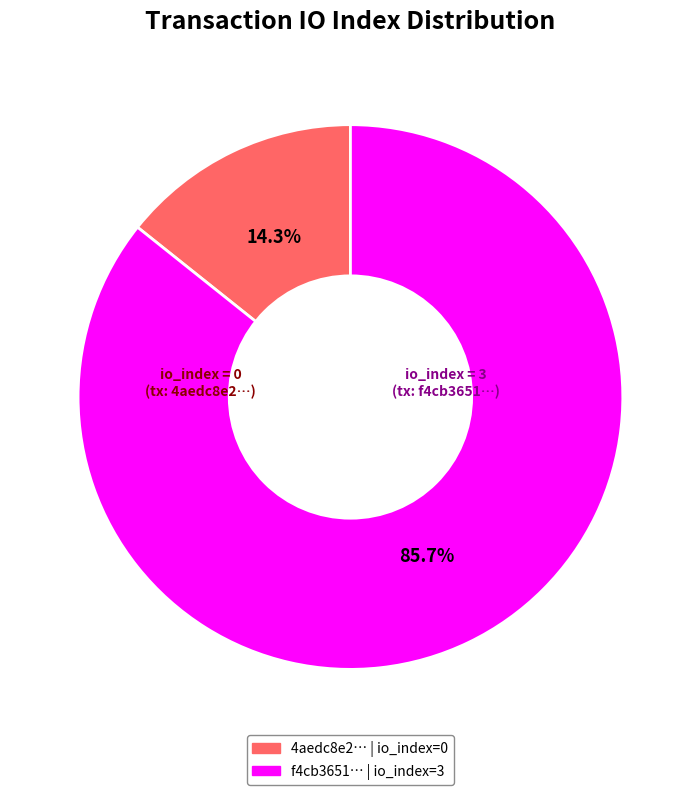

Does any single category account for the majority?

Yes